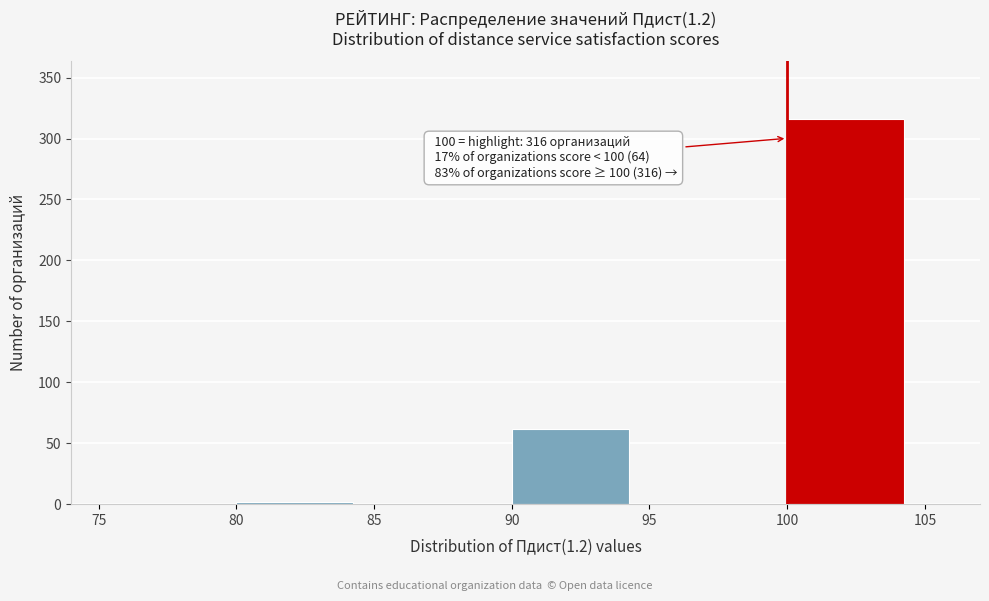

Which range on the x-axis has the tallest bar?

100 to 105